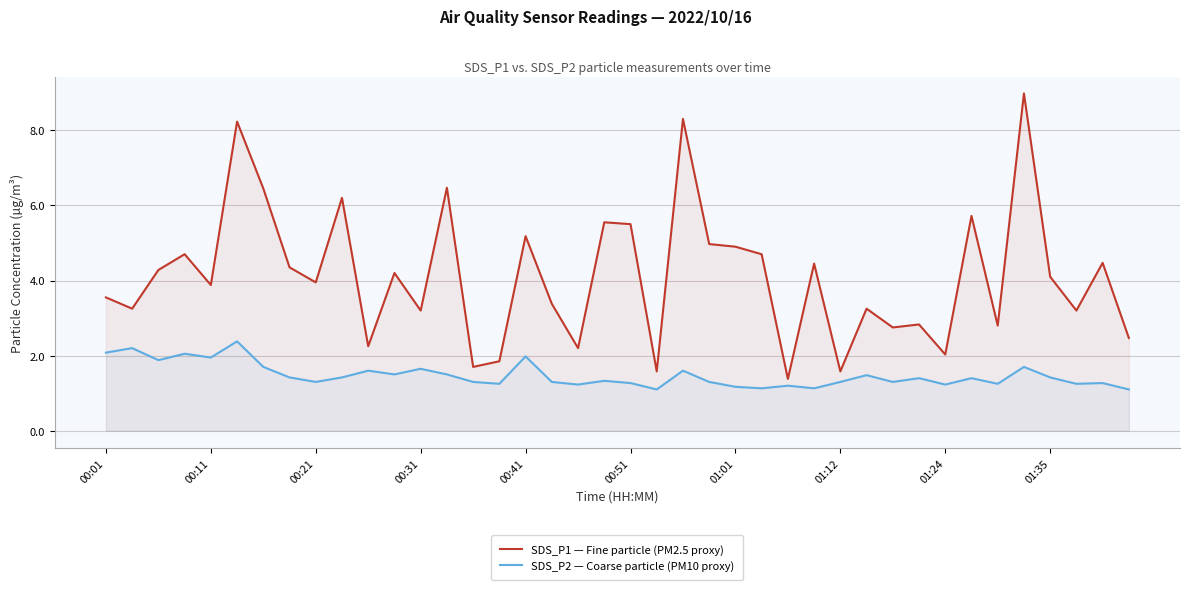

What is the difference between the maximum and minimum values in the SDS_P2 — Coarse particle (PM10 proxy) series?

1.3